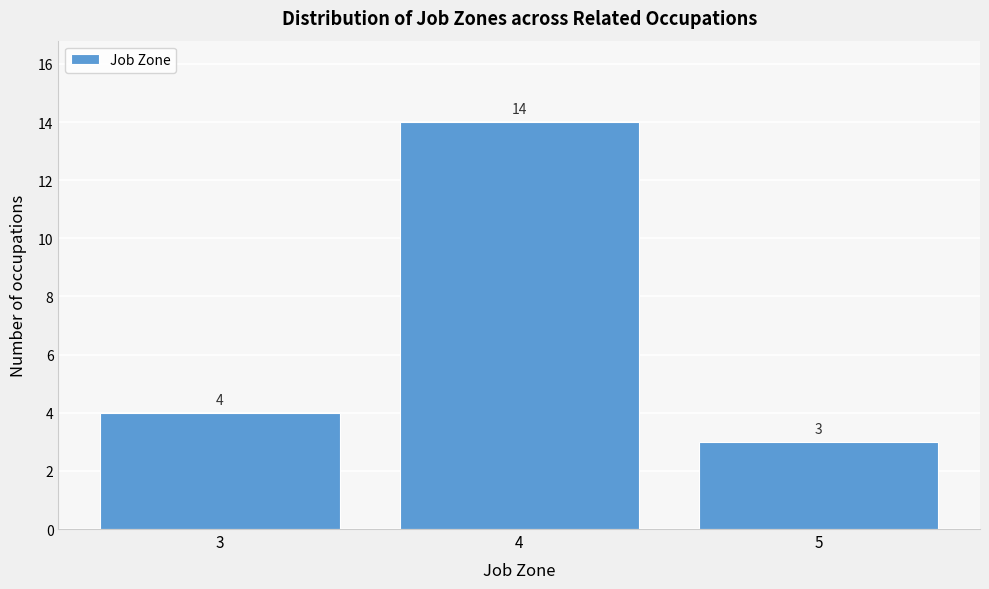

Reading right to left, what are all the values shown in this chart?

5=3	4=14	3=4